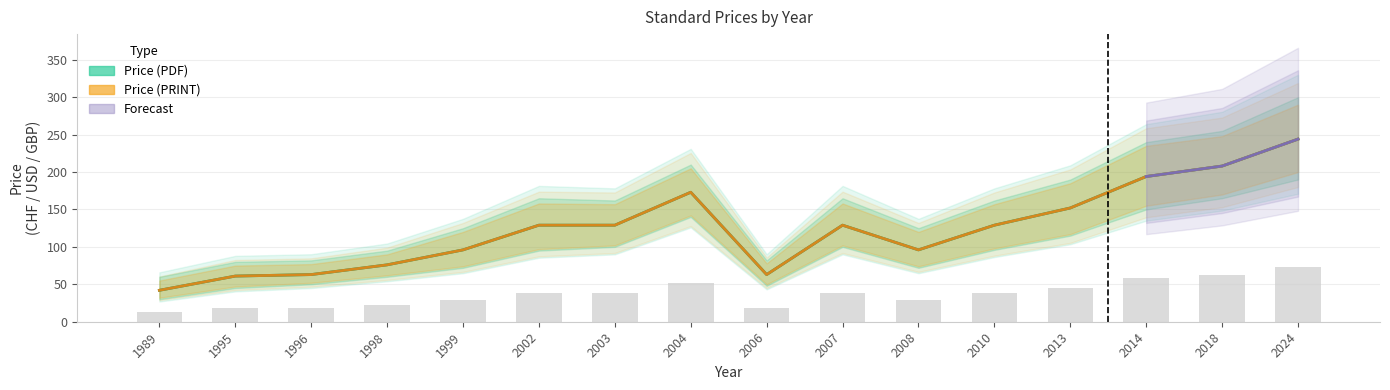

Reading left to right, extract all data points from this chart.

Price (PDF): 42	61	63	76	96	129	129	173	63	129	96	129	152	194	208	244
Price (PRINT): 42	61	63	76	96	129	129	173	63	129	96	129	152	194	208	244